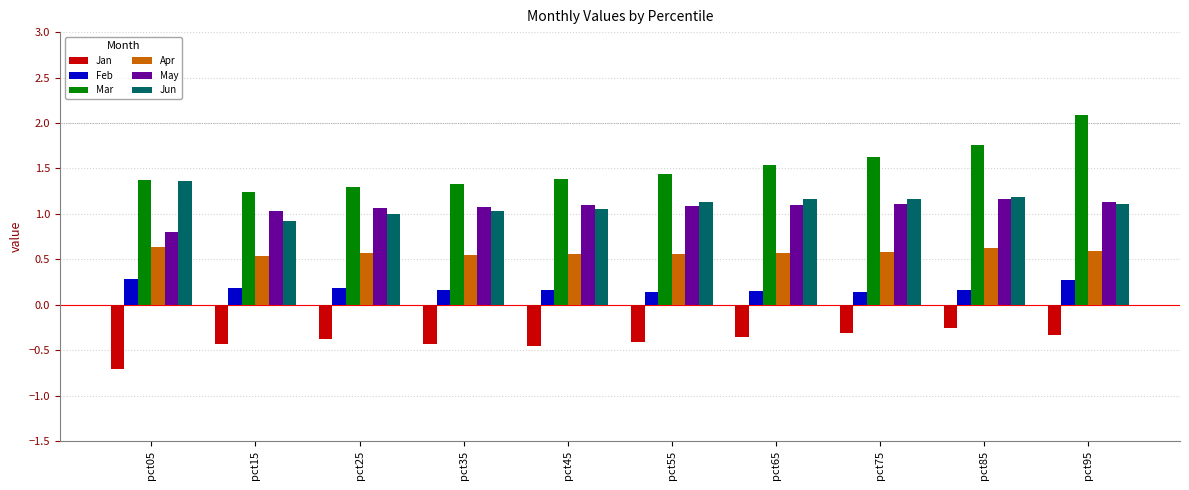

The value of Jun at pct45 is 0.2. True or false?

False